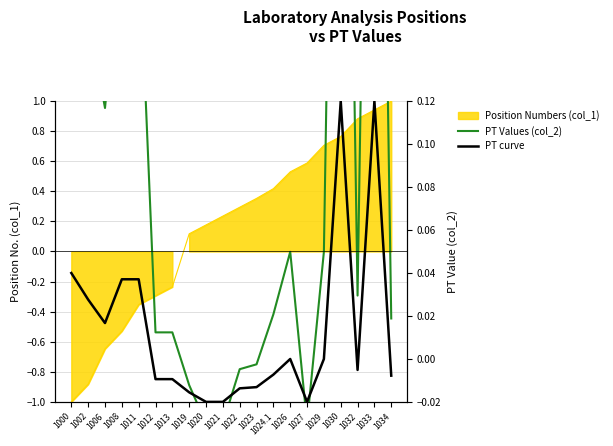

What position from the right is 1020?

12